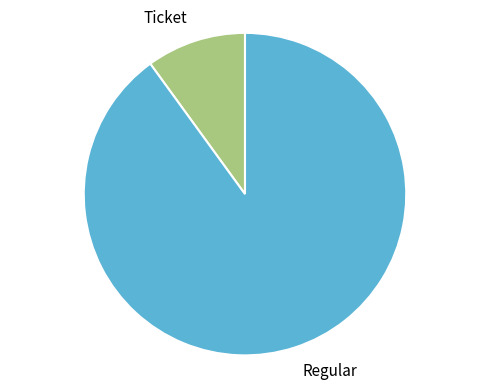

How many segments does this pie chart have?

2